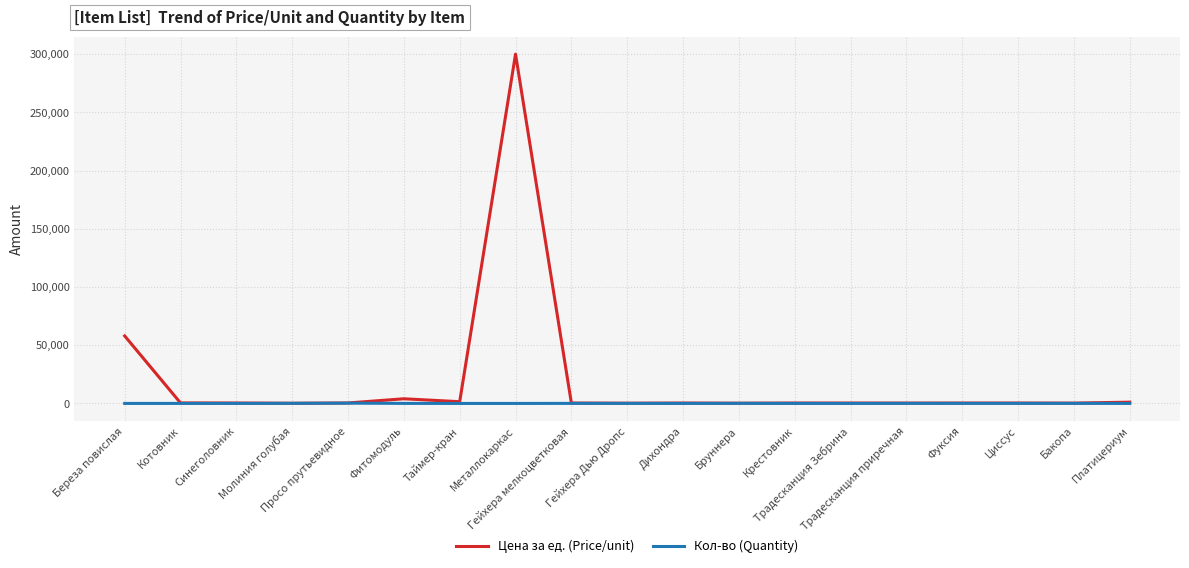

Which series has the largest total across all categories?

Цена за ед. (Price/unit)